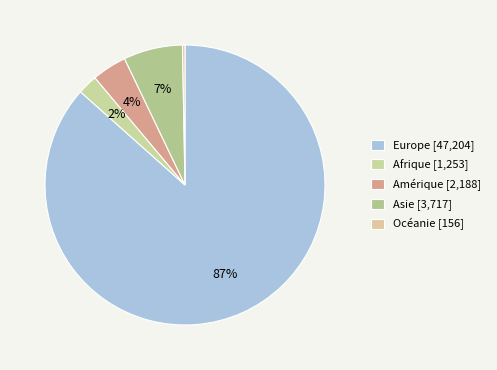

Which slice is the smallest?

Océanie